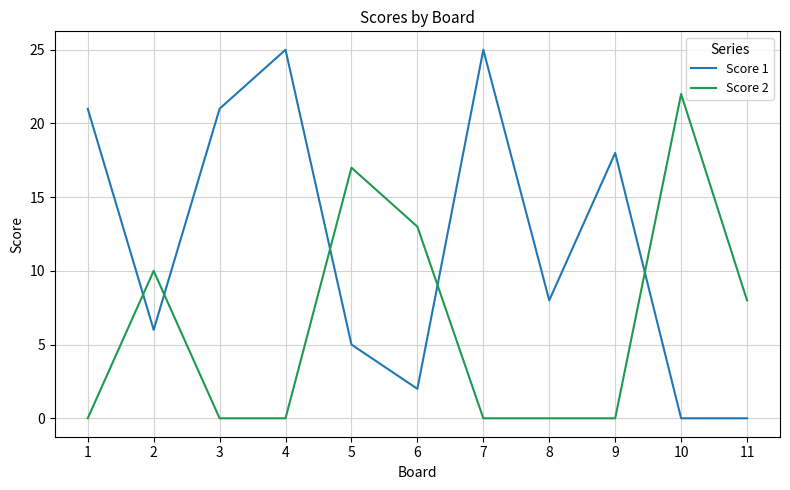

Reading left to right, list all the values displayed in this chart.

Score 1: 21	6	21	25	5	2	25	8	18	0	0
Score 2: 0	10	0	0	17	13	0	0	0	22	8